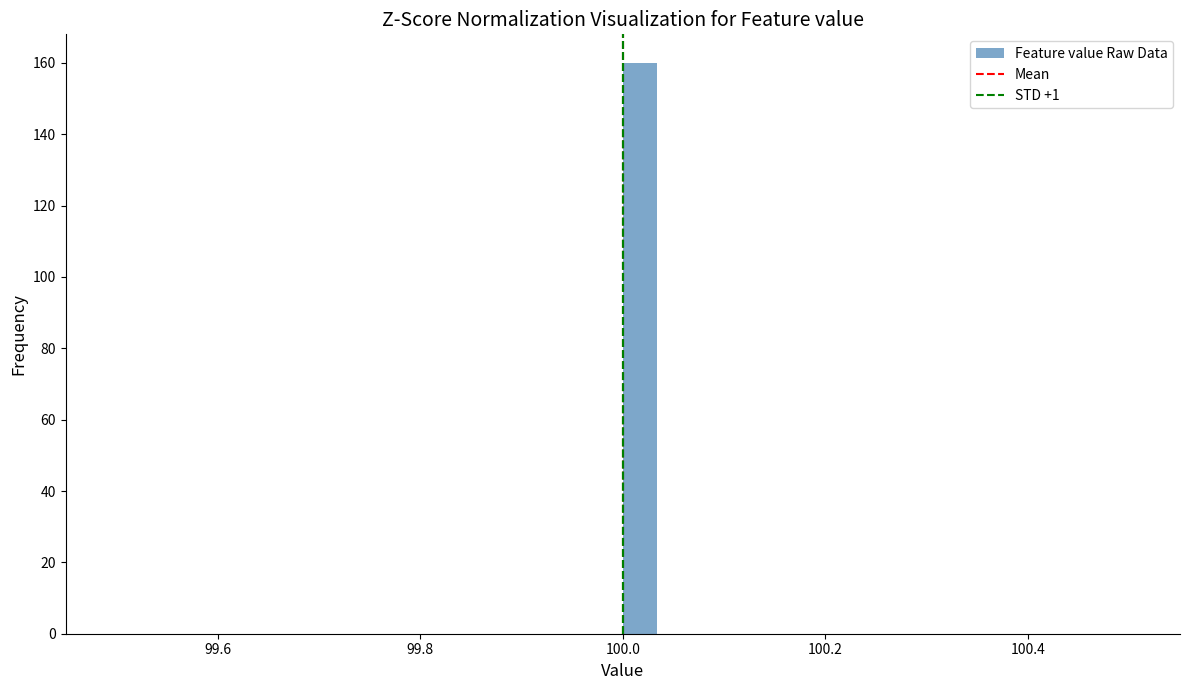

Around what value on the x-axis is the tallest bar? Give the approximate position of its centre, as read against the axis.

100.02